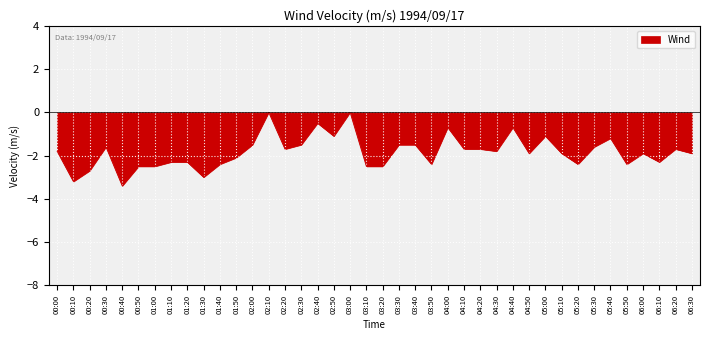

Read the value at 01:30.

-3.0